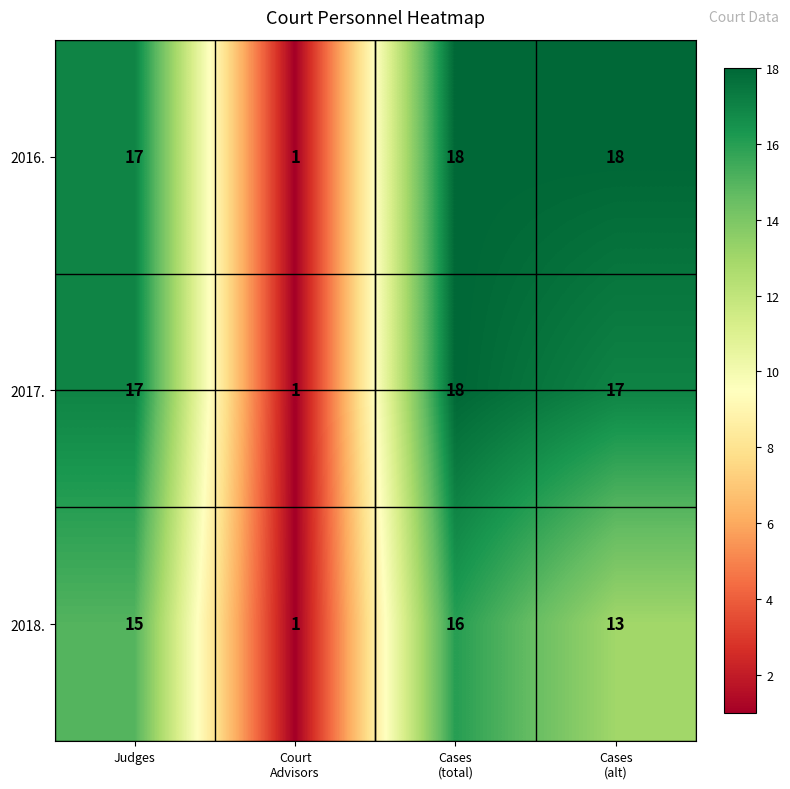

What is the spread (max minus min) of values at Judges?

2